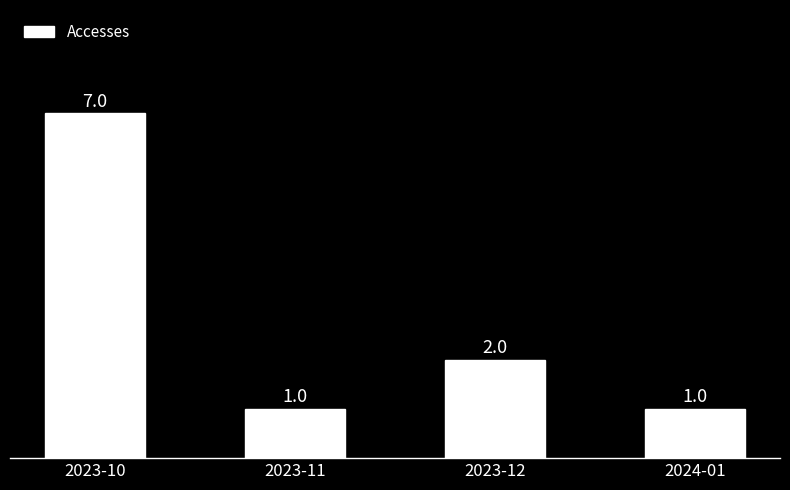

What is the difference between the maximum and minimum values?

6